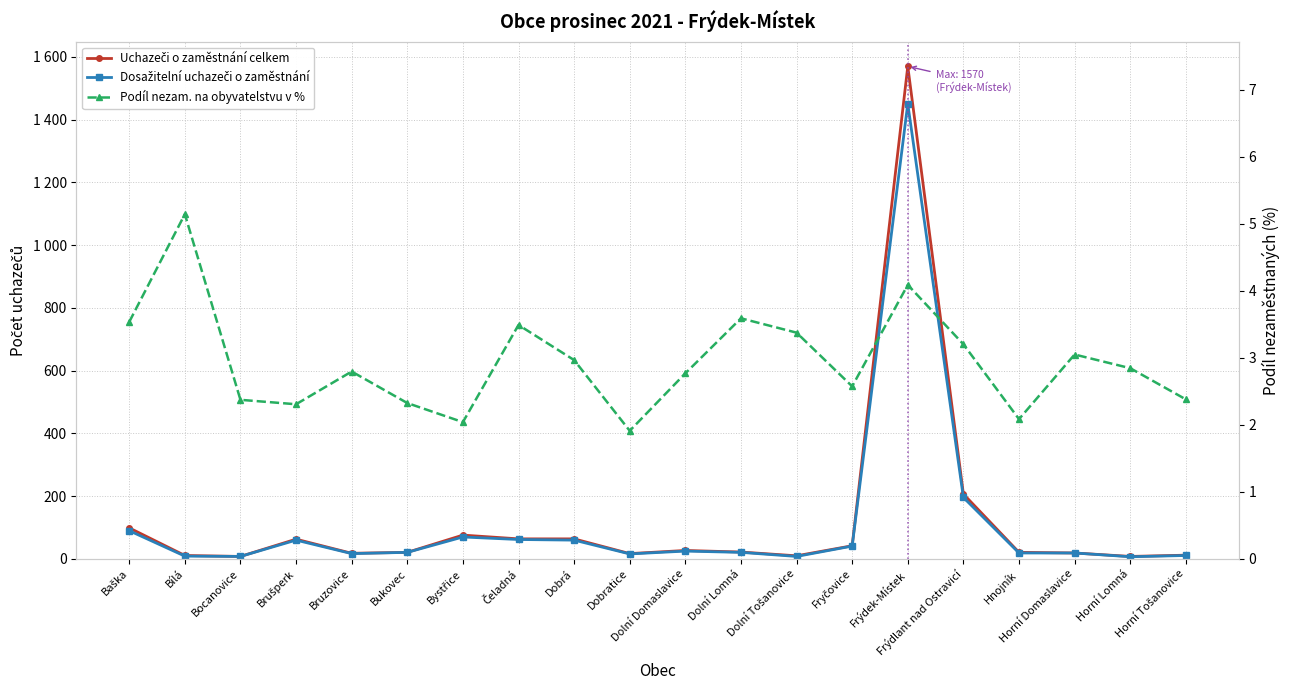

What is the sum of all Podíl nezam. na obyvatelstvu v % values?

58.9